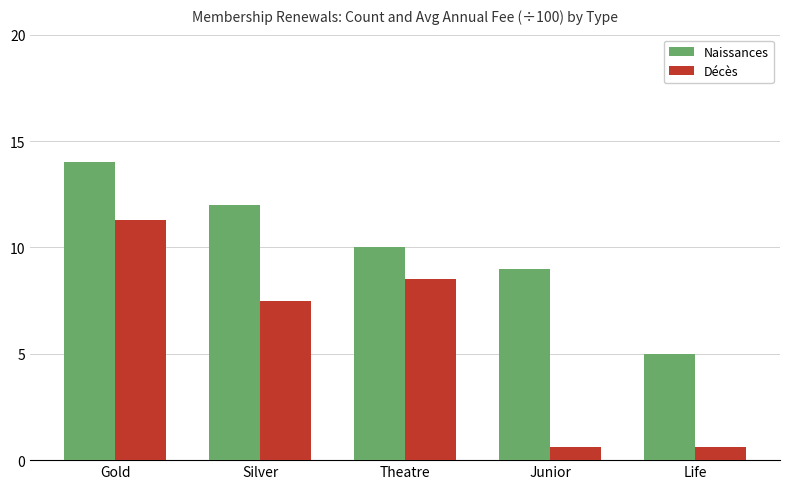

How many values in the Décès series exceed 7?

3